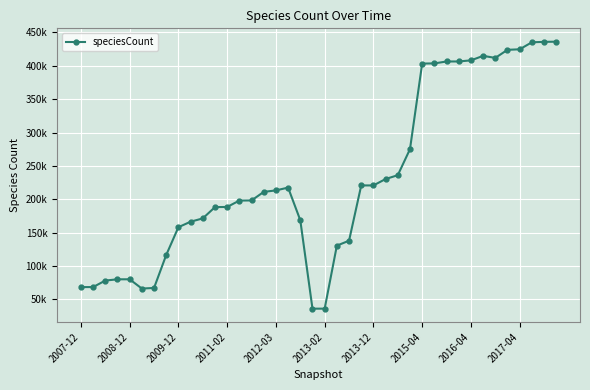

What is the difference between the maximum and minimum values?

399859